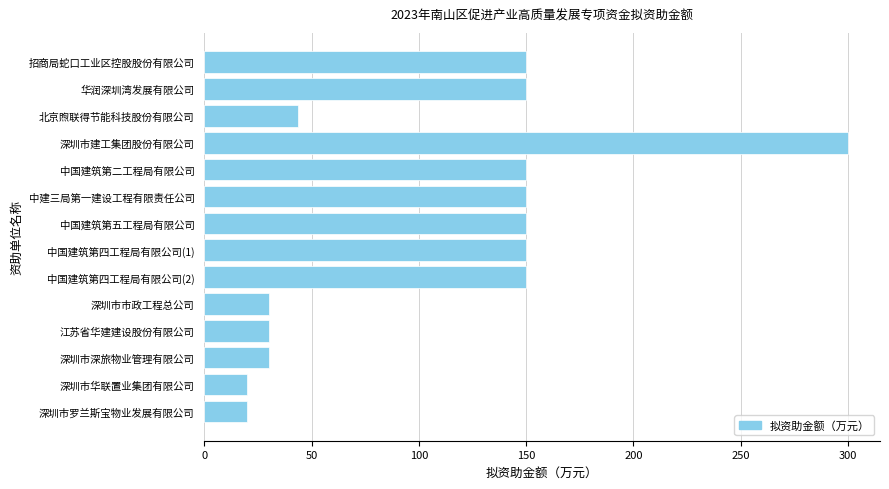

What is the difference between the maximum and minimum values?

280.0